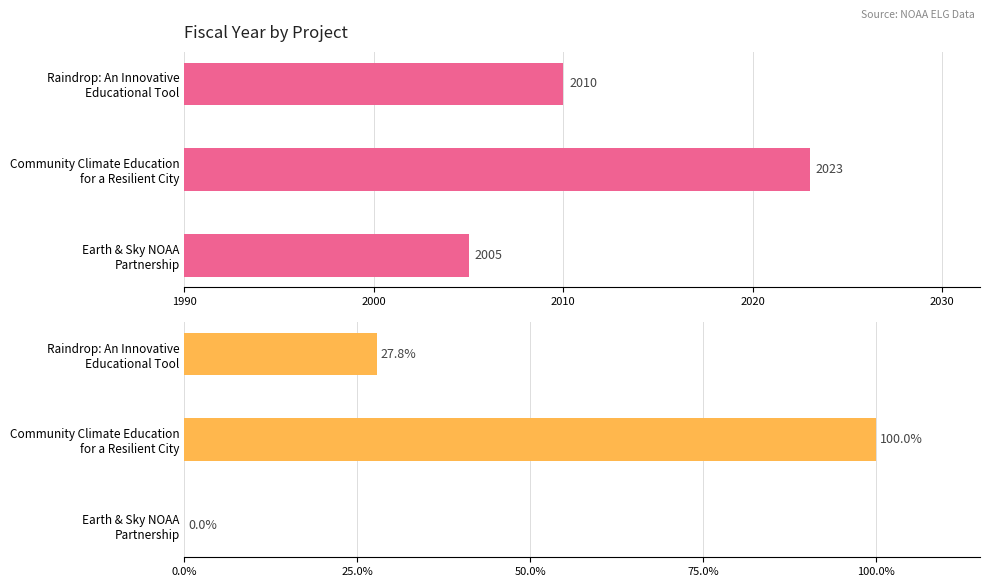

True or false: the data shows 2023 at Community Climate Education for a Resilient City.

True